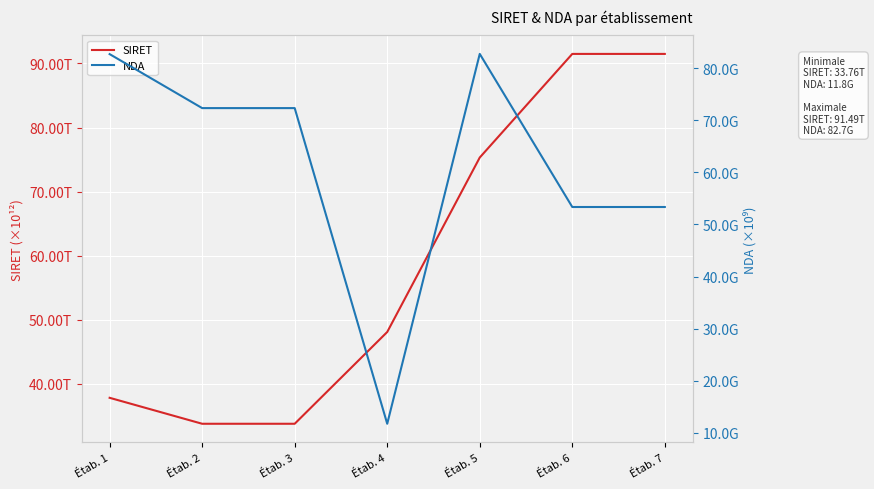

What is the minimum value shown in the chart?

11755443175